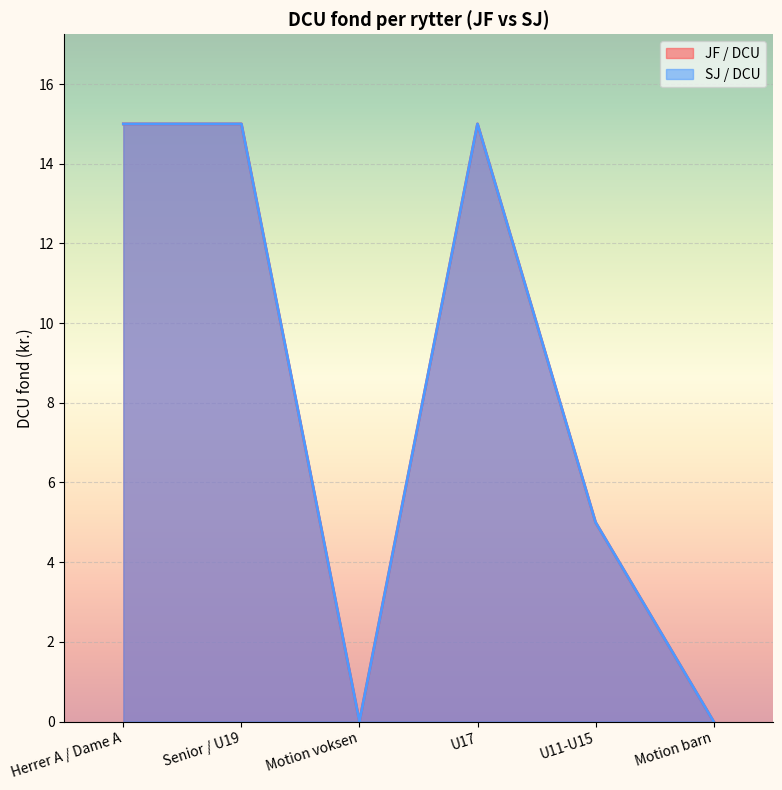

What is the label of the 6th point from the left?

Motion barn